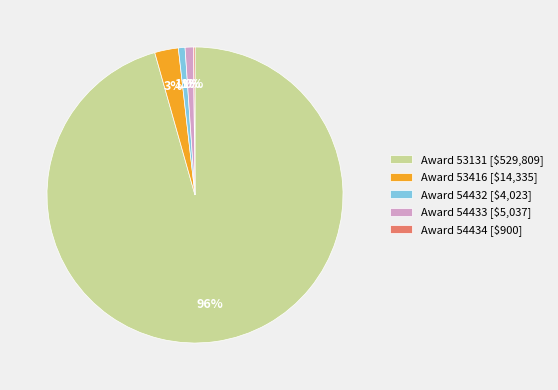

What is the largest slice in the pie chart?

Award 53131 [$529,809]